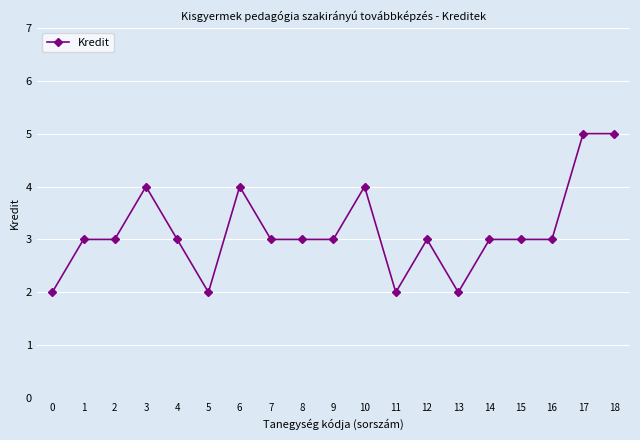

True or false: the data shows 2 at 11.

True